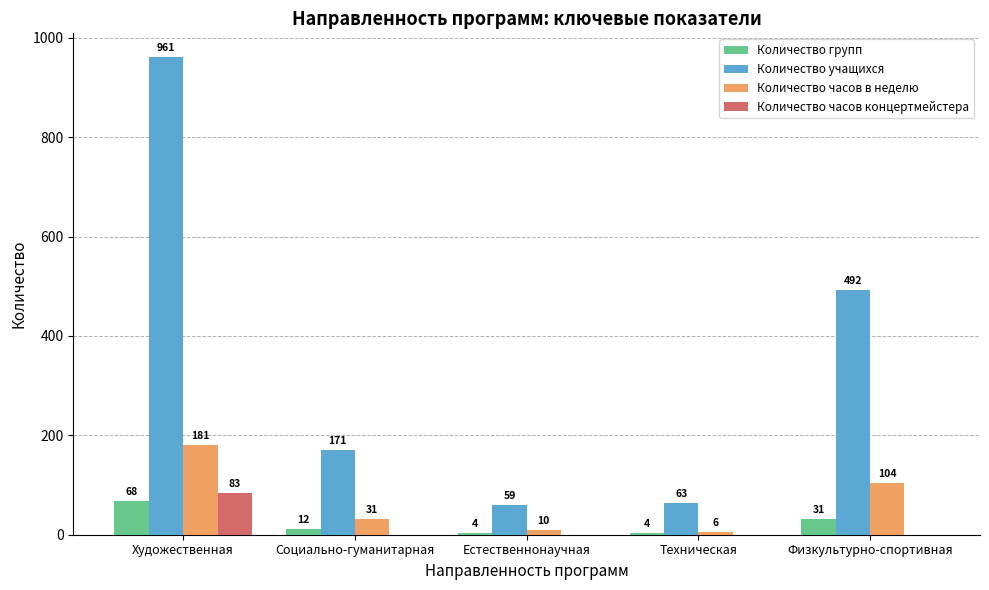

The Количество часов в неделю series shows 66 at Физкультурно-спортивная. True or false?

False